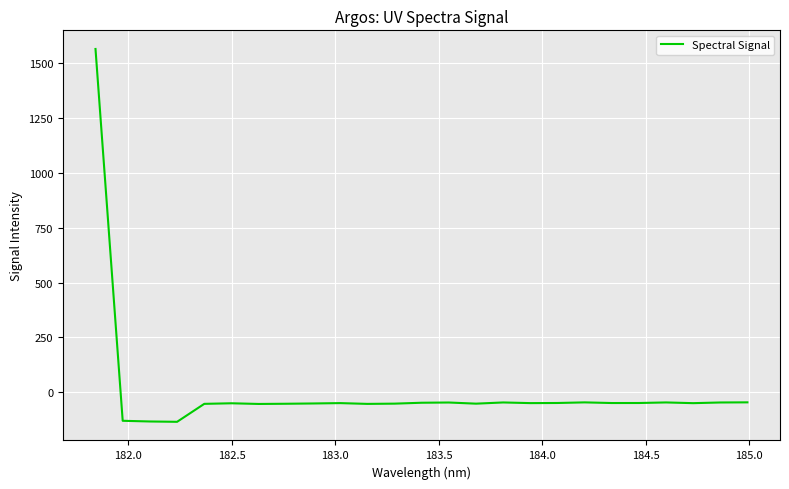

True or false: there are more than 0 points higher than both neighbors.

True